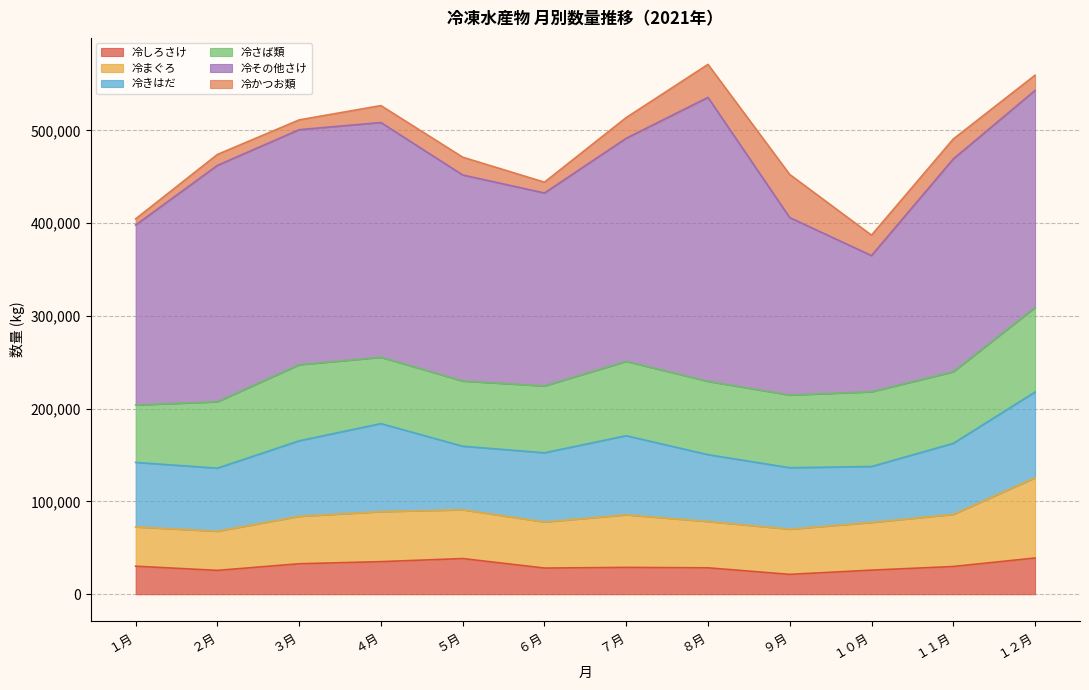

Rank the series at ５月 from highest to lowest value.

冷その他さけ, 冷さば類, 冷きはだ, 冷まぐろ, 冷しろさけ, 冷かつお類